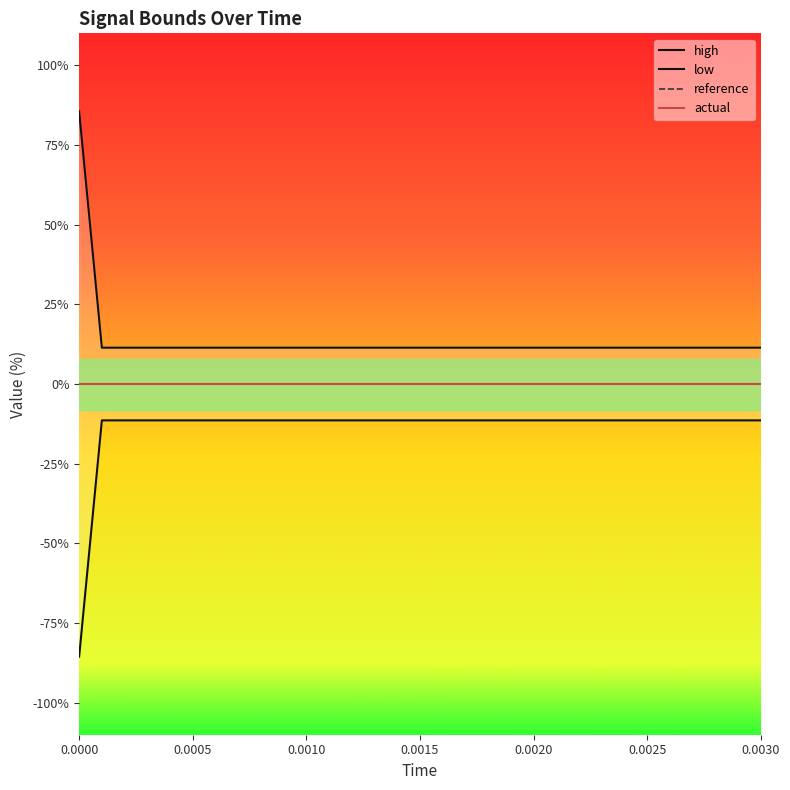

What is the difference between the maximum and minimum values in the high series?

74.1